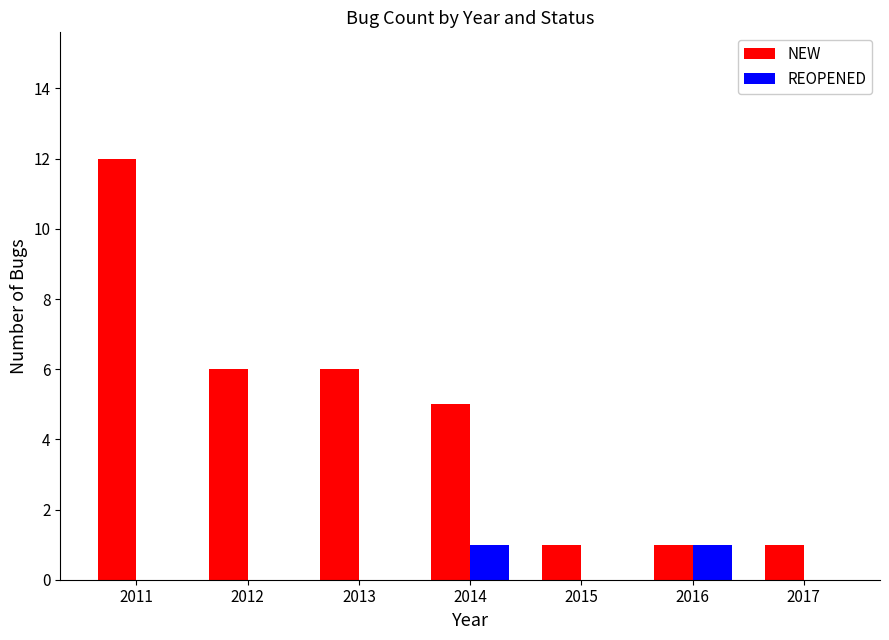

Read the NEW value at 2013.

6